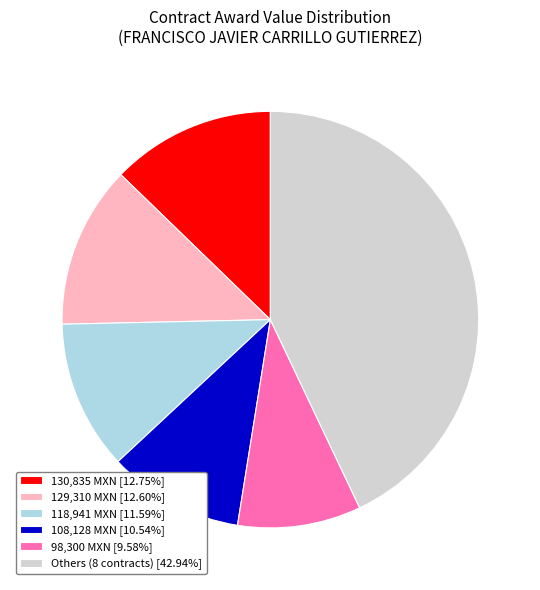

Is there a majority slice in this chart?

No